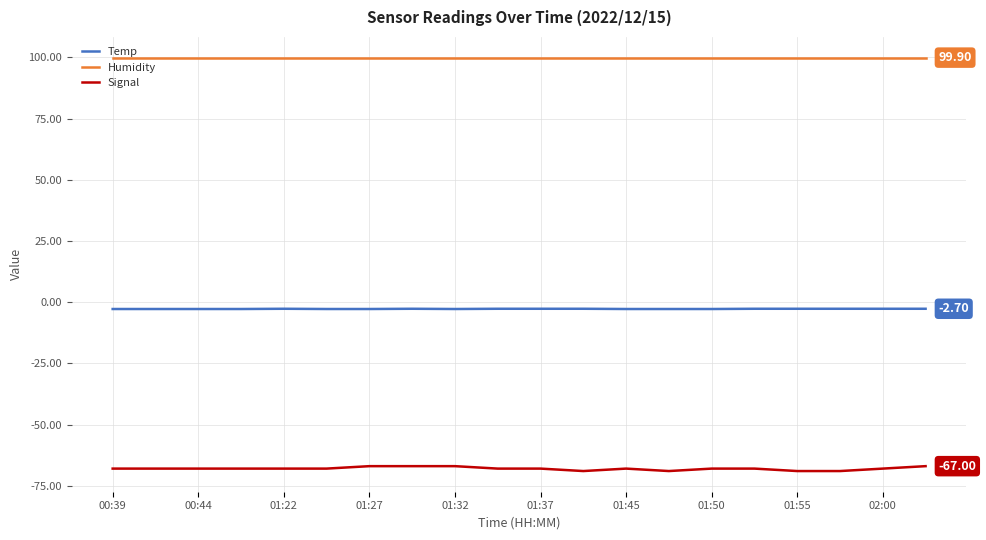

The Signal series shows -44.1 at 13. True or false?

False